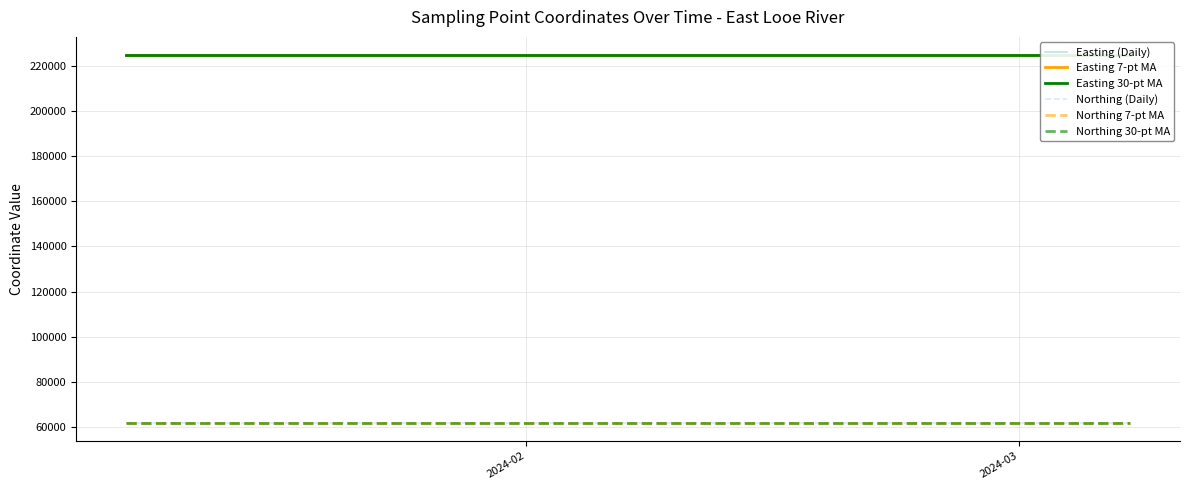

What is the value of the Easting (Daily) point at the 2nd from the left?

224545